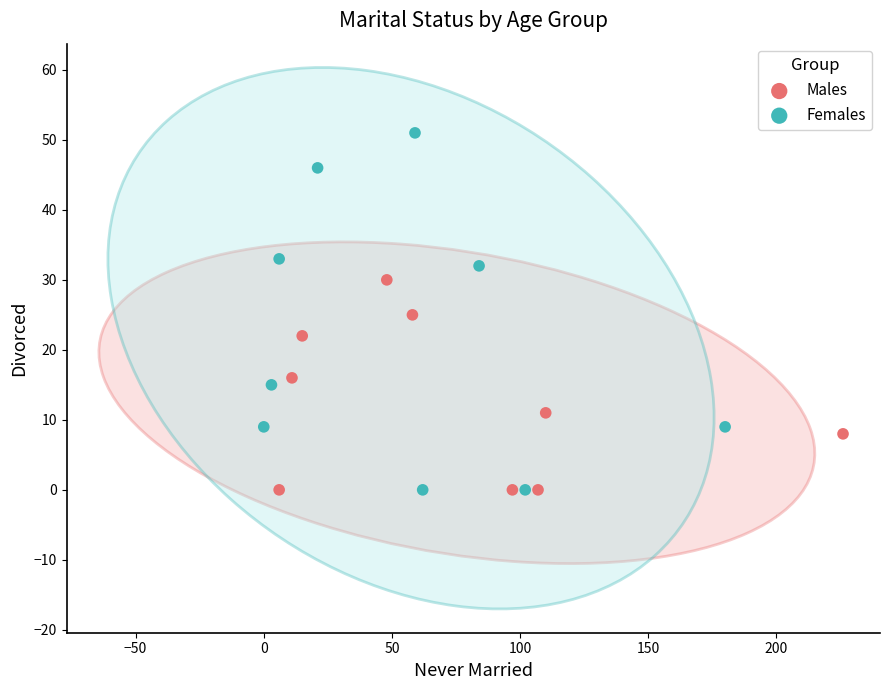

Which series contains the highest Y value?

Females